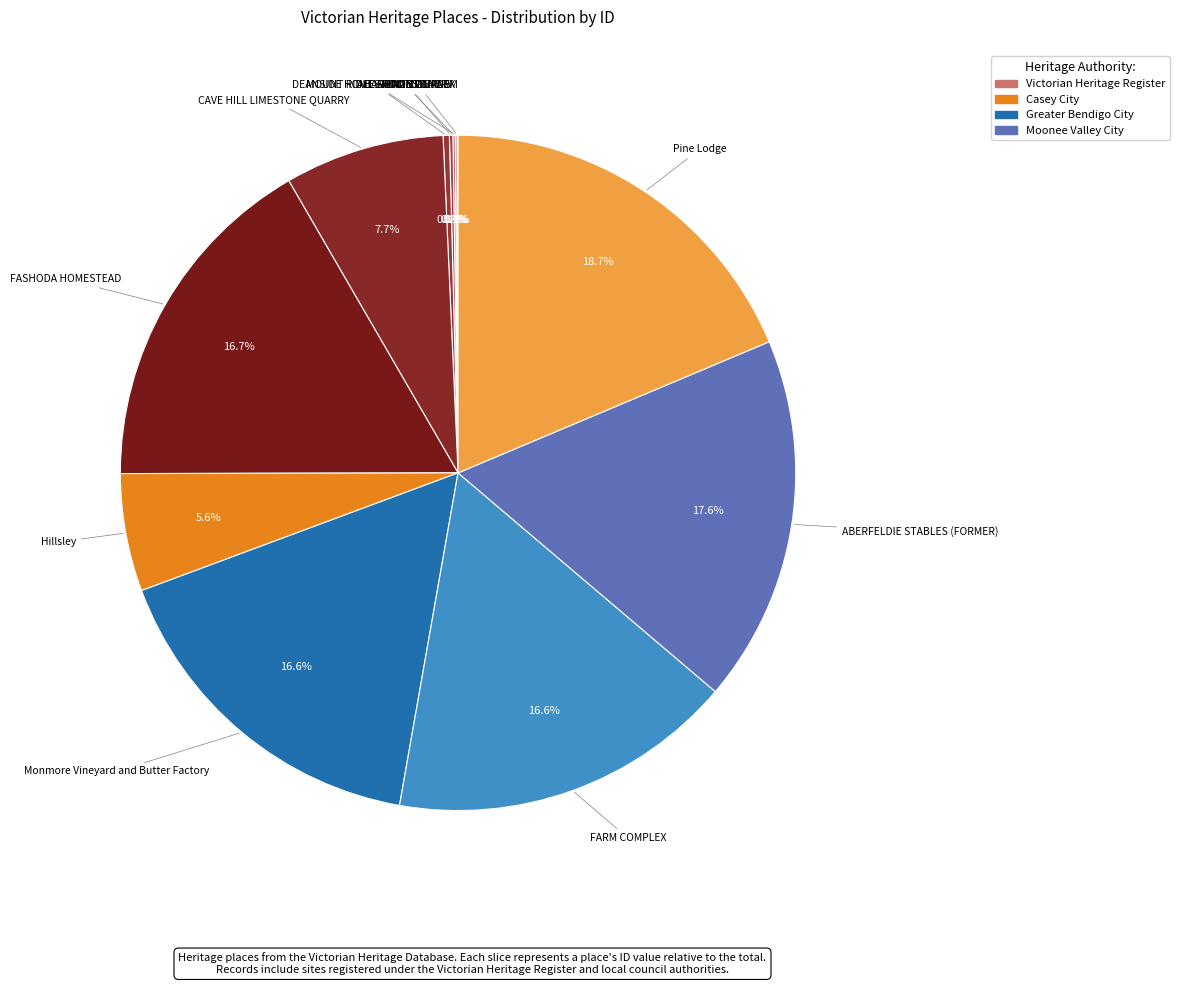

To the nearest percent, what is the difference between the largest and smallest slice percentages?

19%